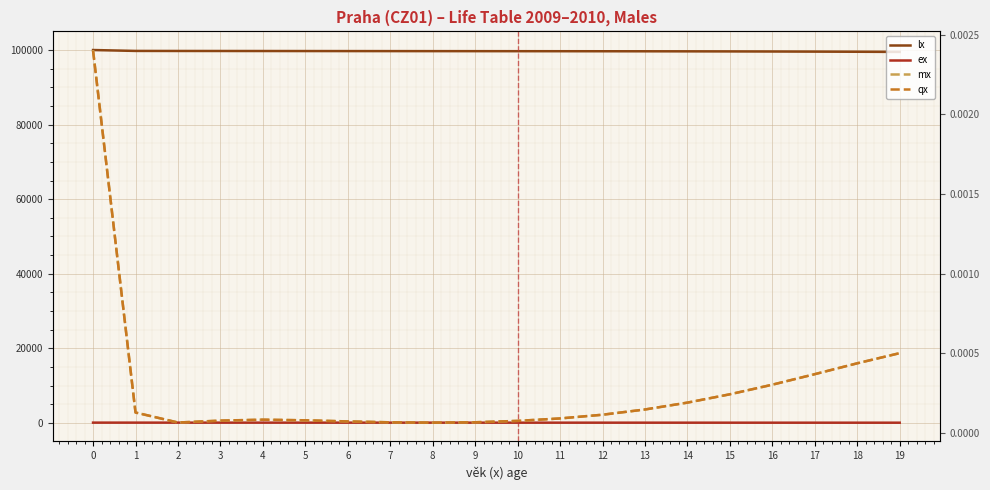

True or false: mx and qx intersect in this chart.

False